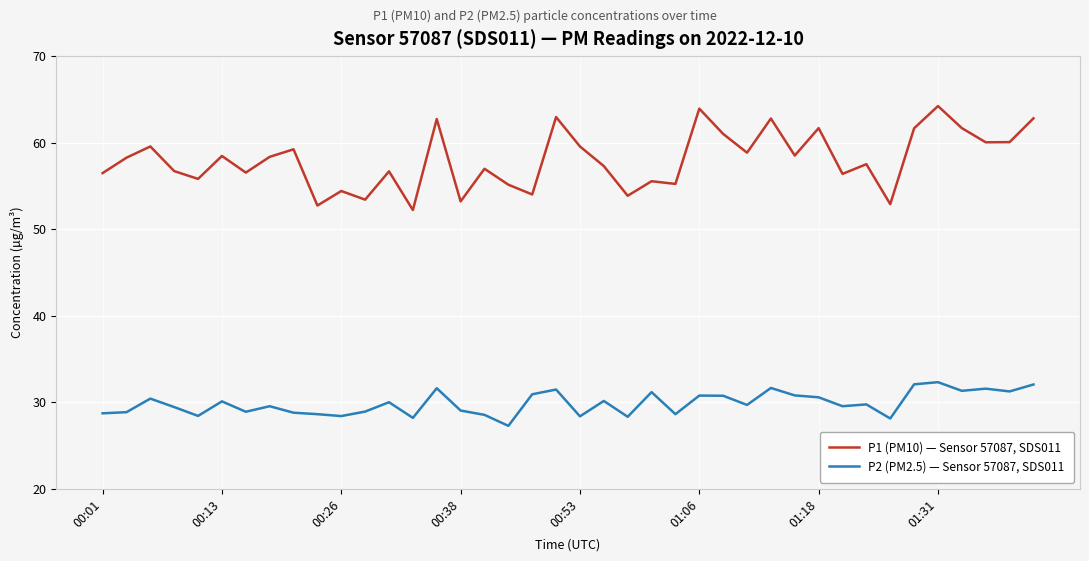

Which series has the largest range (max minus min)?

P1 (PM10) — Sensor 57087, SDS011